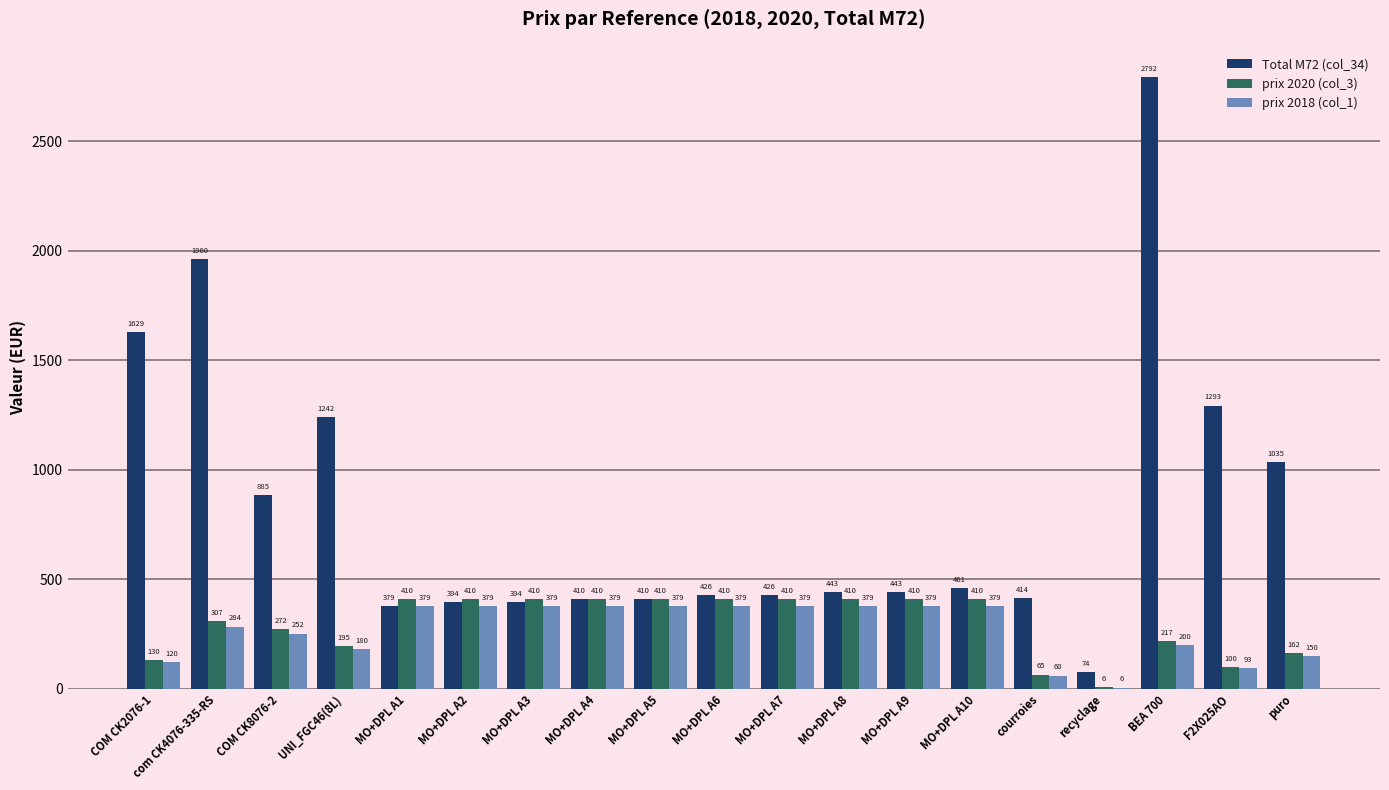

The value of prix 2018 (col_1) at COM CK8076-2 is 341.6. True or false?

False